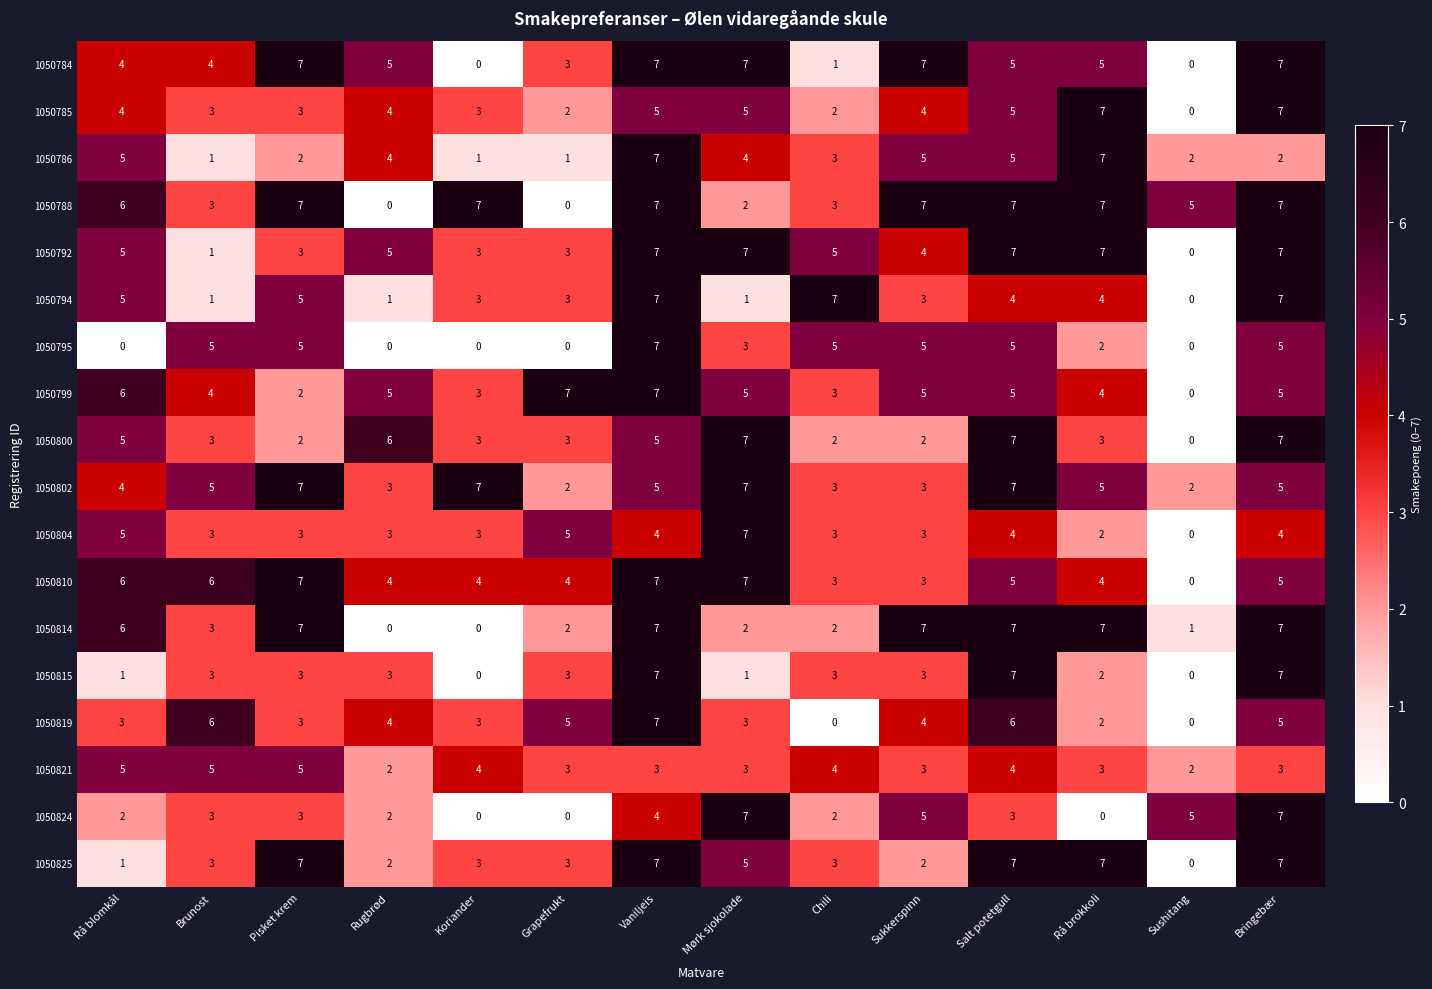

What is the spread (max minus min) of values at Sukkerspinn?

5